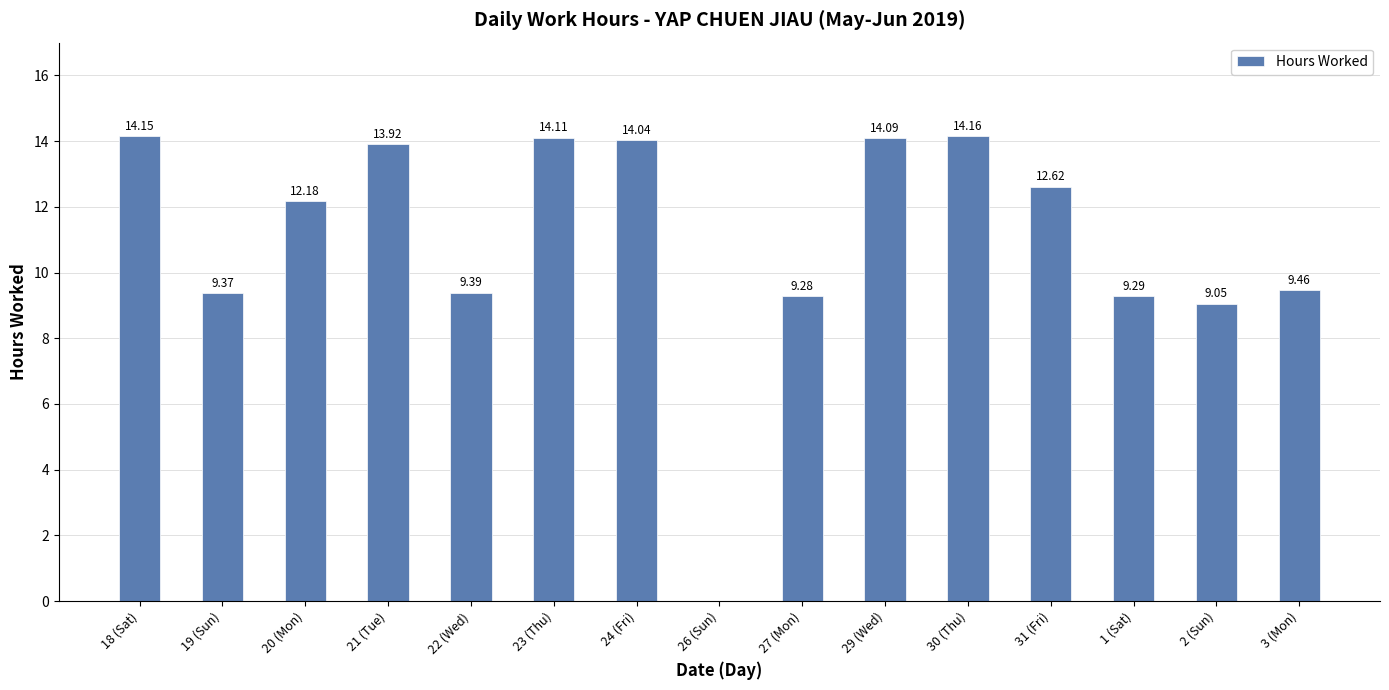

What is the change in value from 26 (Sun) to 1 (Sat)?

+9.3